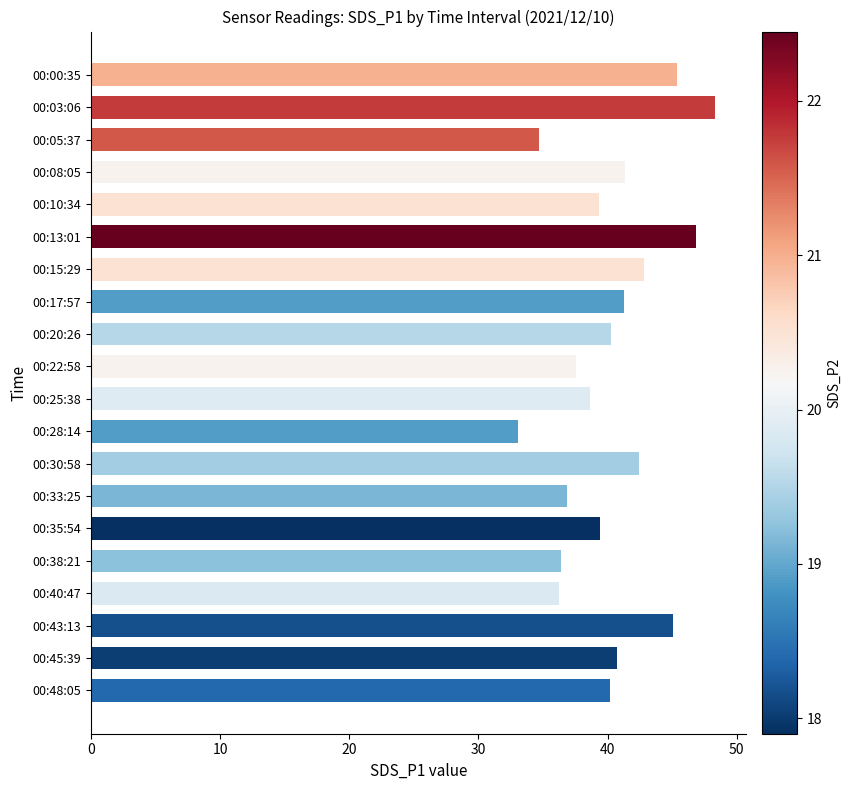

Between 00:05:37 and 00:20:26, which is larger?

00:20:26